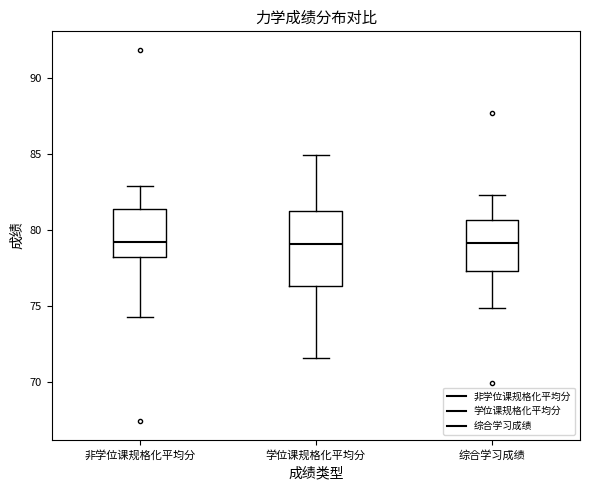

Comparing the boxes themselves (not the whiskers), which one is the tallest?

学位课规格化平均分